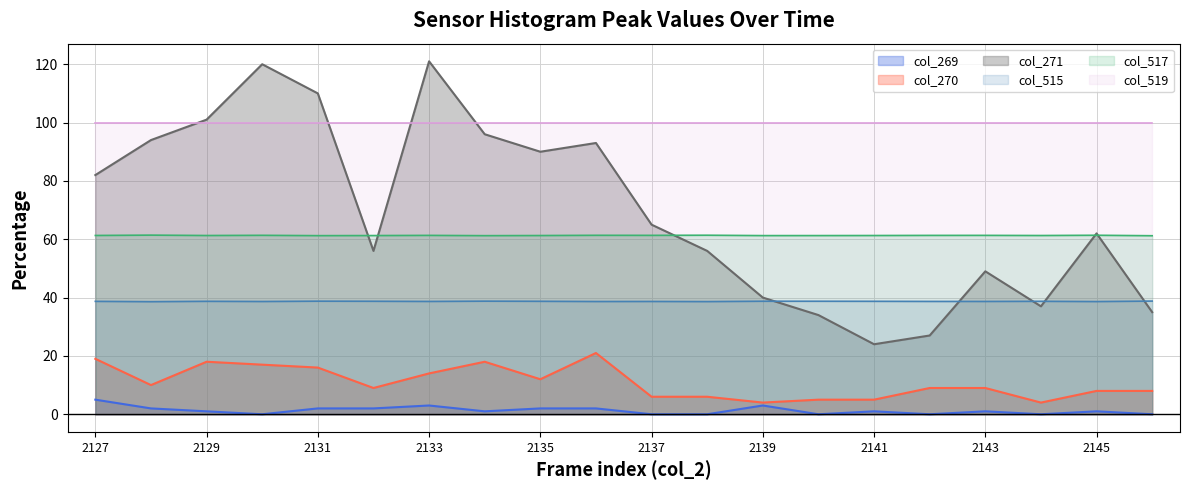

The value of col_515 at 2130 is 20.7. True or false?

False